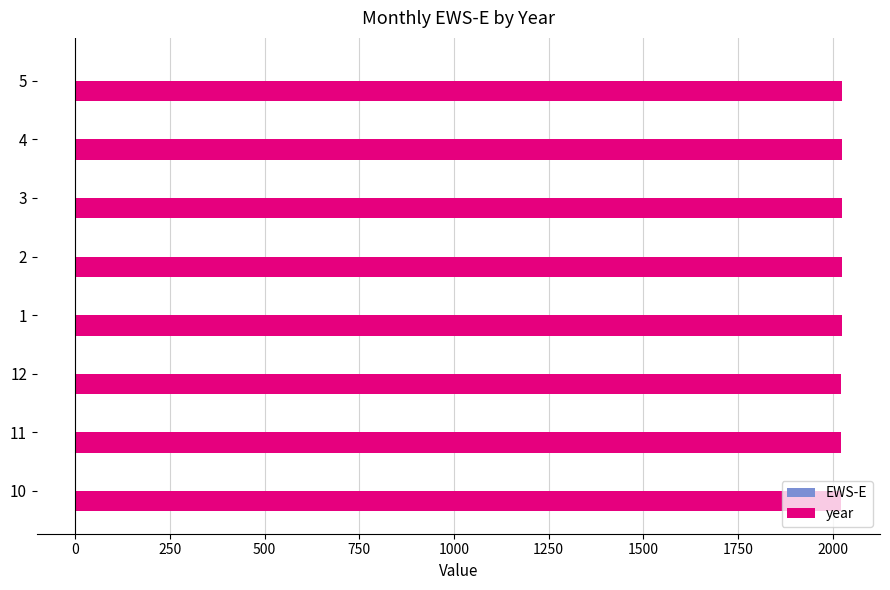

The value of year at 4 is 2023.0. True or false?

True